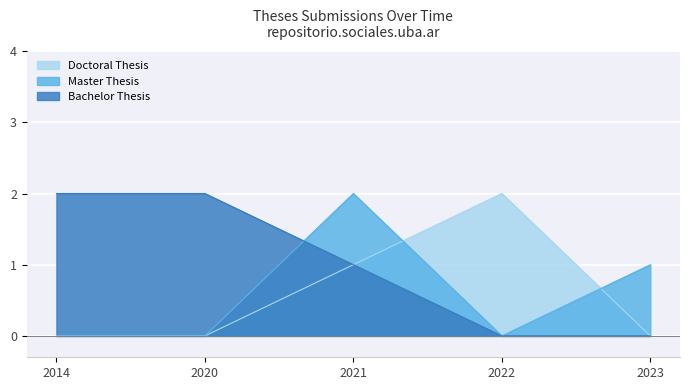

Where is Master Thesis nearest to the value 0?

2014